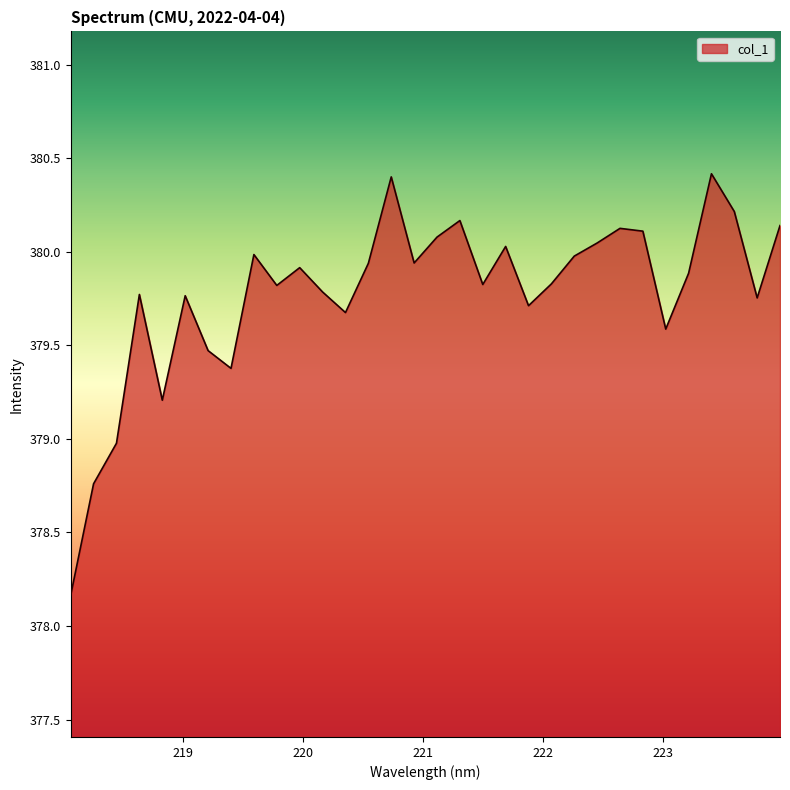

Does the chart display data point markers on the line(s)?

No